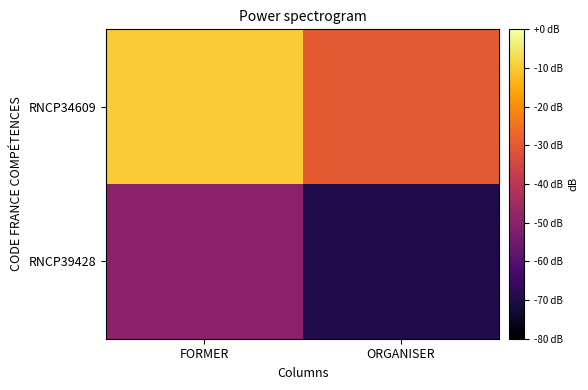

Which series has the largest total across all categories?

RNCP34609